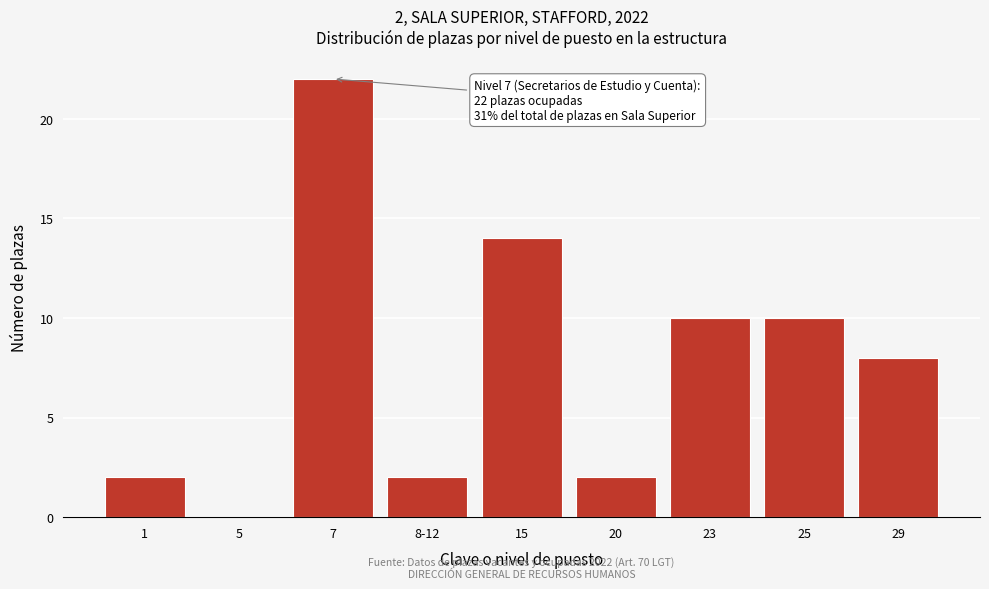

Reading left to right, transcribe all the data shown in this chart.

1=2	5=0	7=22	8-12=2	15=14	20=2	23=10	25=10	29=8